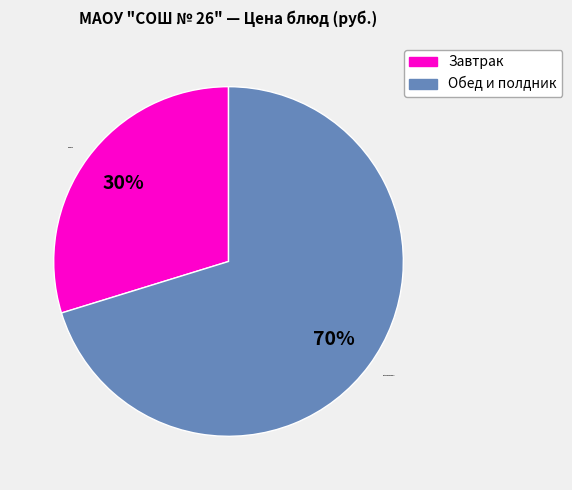

Which category has the smallest portion of the pie?

Завтрак